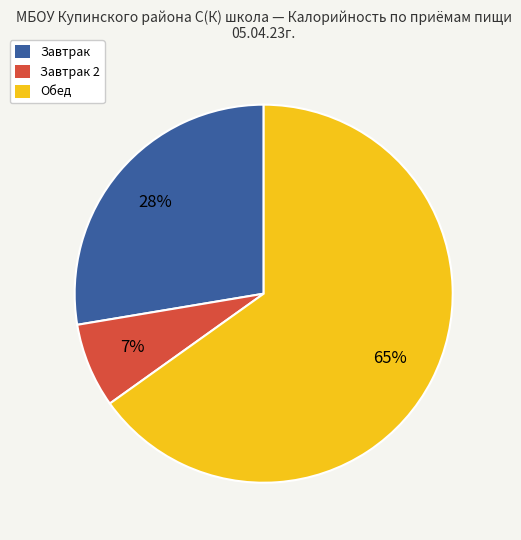

To the nearest percent, what percentage of the pie is Завтрак 2?

7%